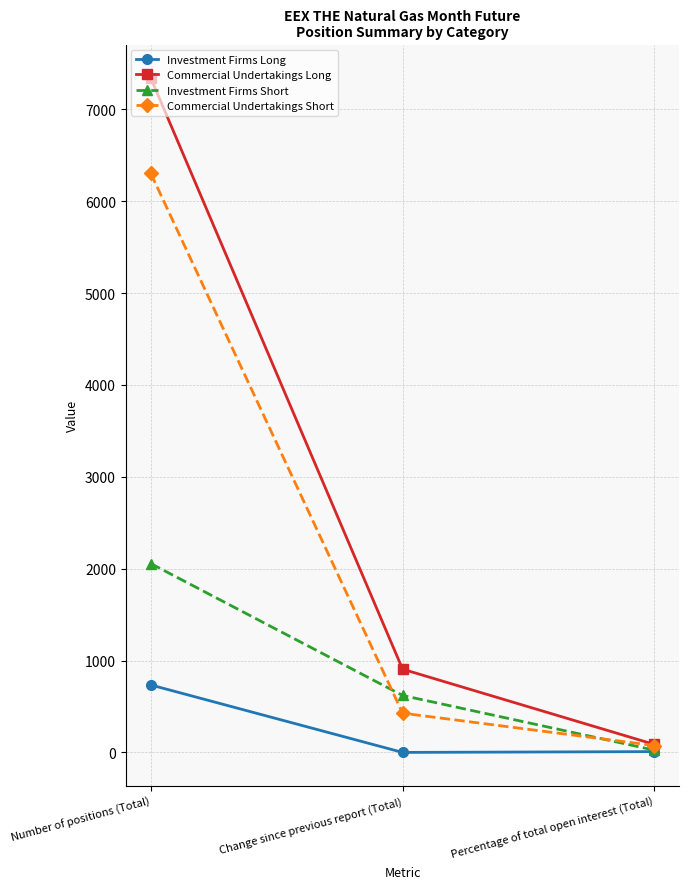

What value does the Commercial Undertakings Short series have at Percentage of total open interest (Total)?

75.0